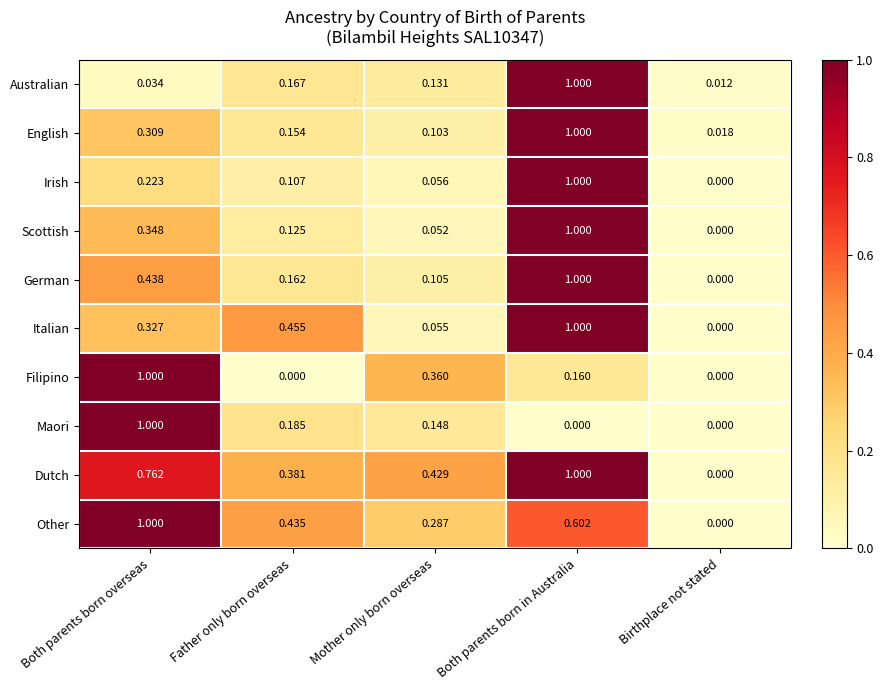

Is the value of Maori at Father only born overseas greater than the value of Italian at Both parents born in Australia?

No